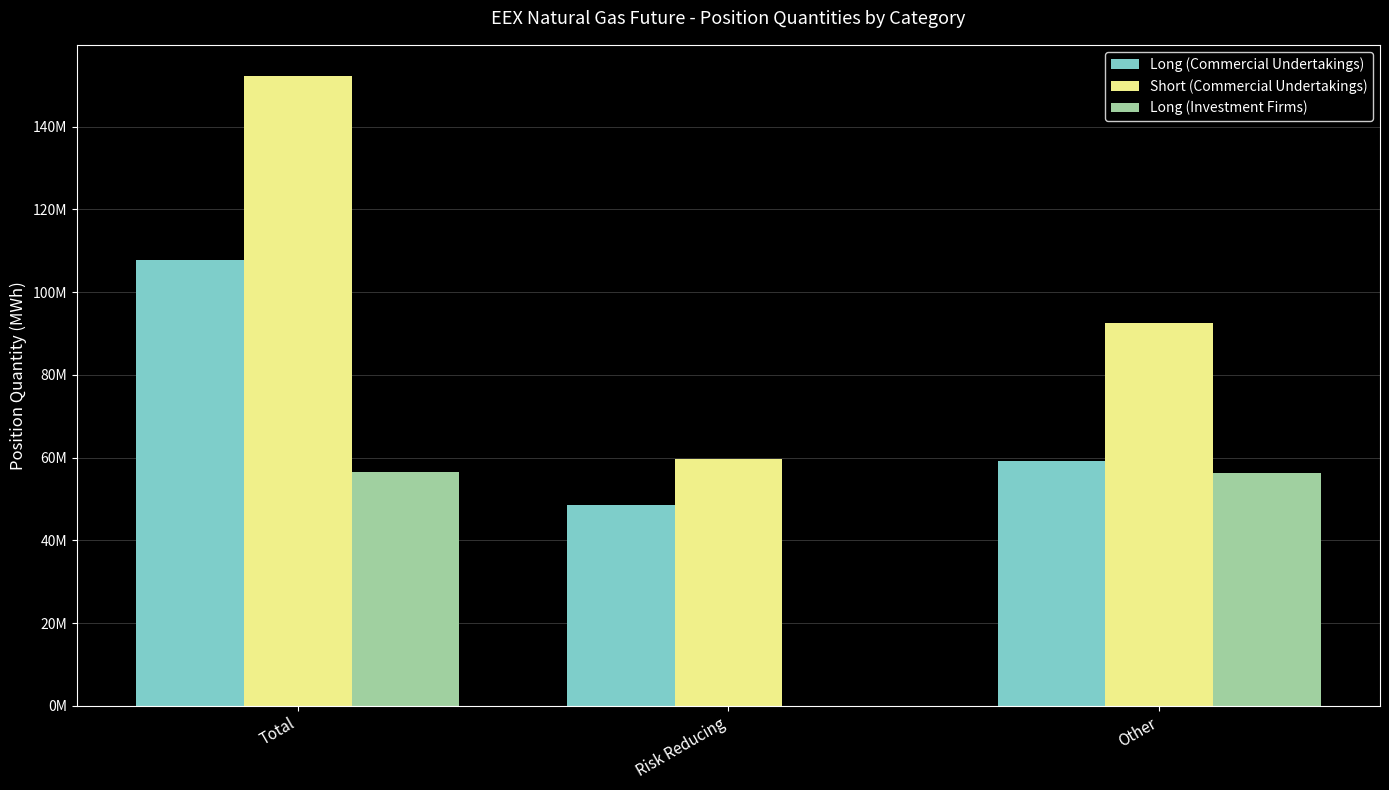

What are all the series names shown in the legend?

Long (Commercial Undertakings), Short (Commercial Undertakings), Long (Investment Firms)